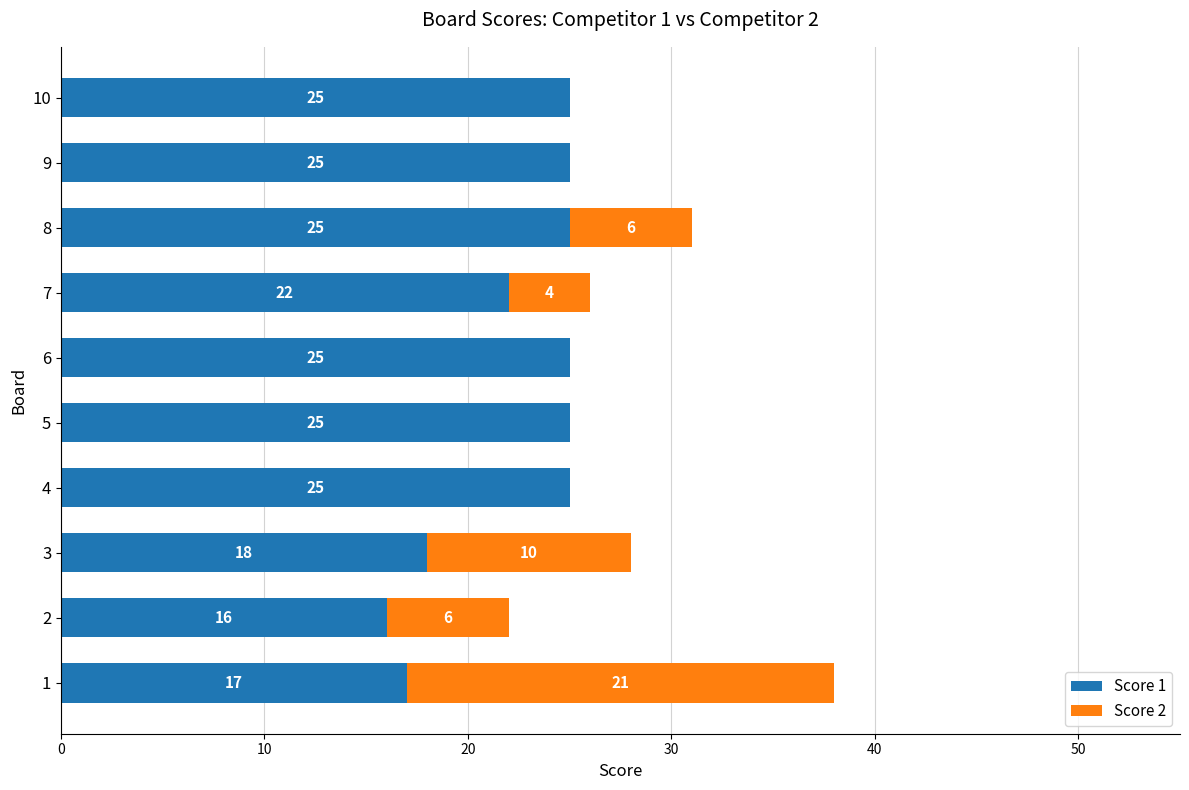

How many data points does each series have?

10